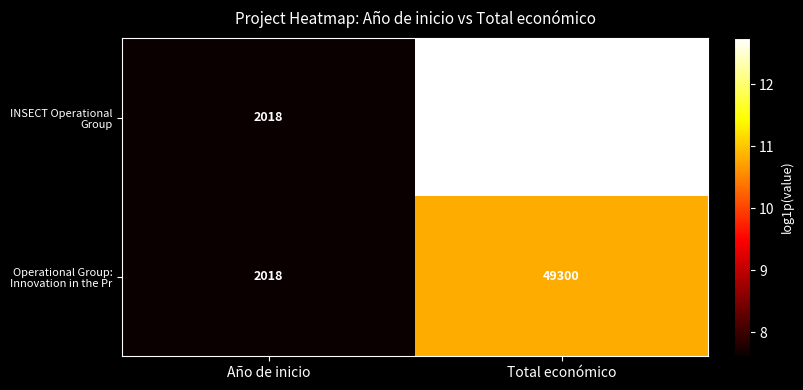

What is the difference between the Operational Group: Innovation in the Pr values at Total económico and Año de inicio?

47282